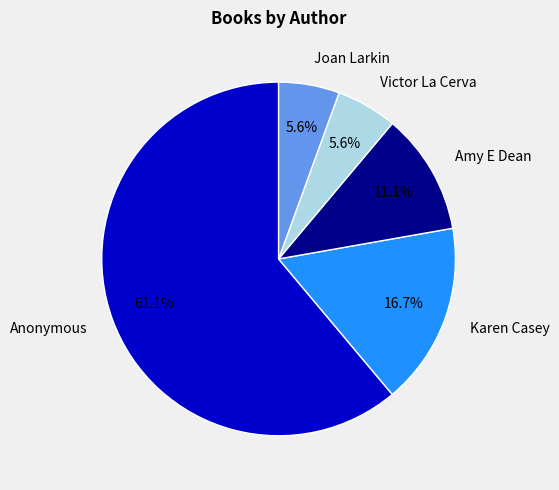

What percentage is NOT represented by Amy E Dean?

88.9%